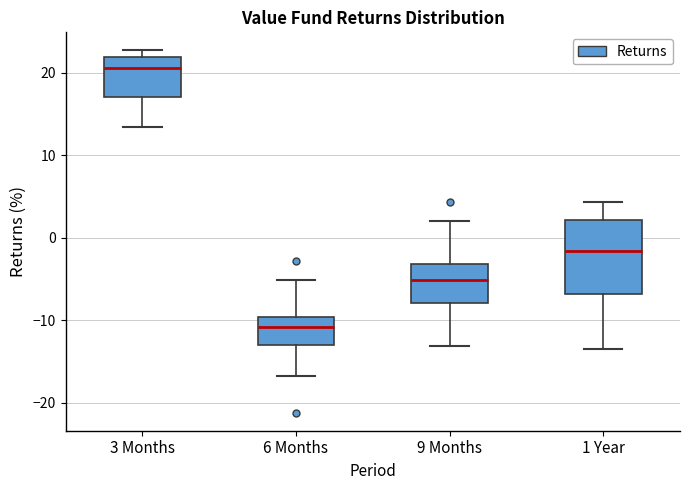

Where is the lower edge of the box for 9 Months on the y-axis? The values are not printed on the chart, so give them approximately, as read against the axis.

-8